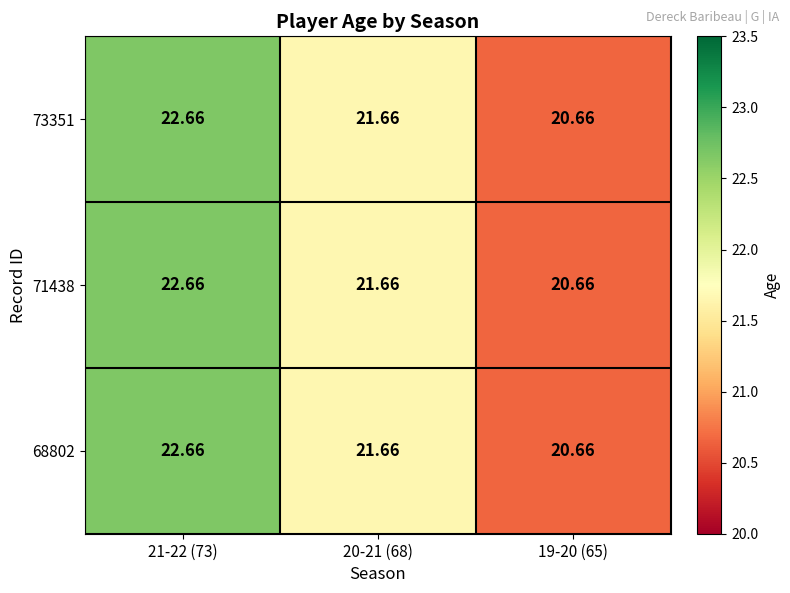

Is the value of 71438 at 20-21 (68) greater than the value of 73351 at 21-22 (73)?

No